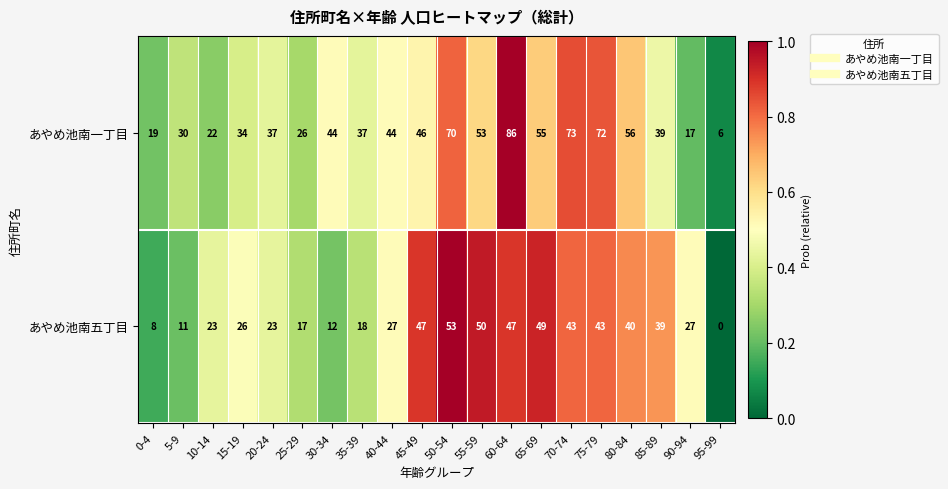

Read the あやめ池南五丁目 value at 85-89.

39